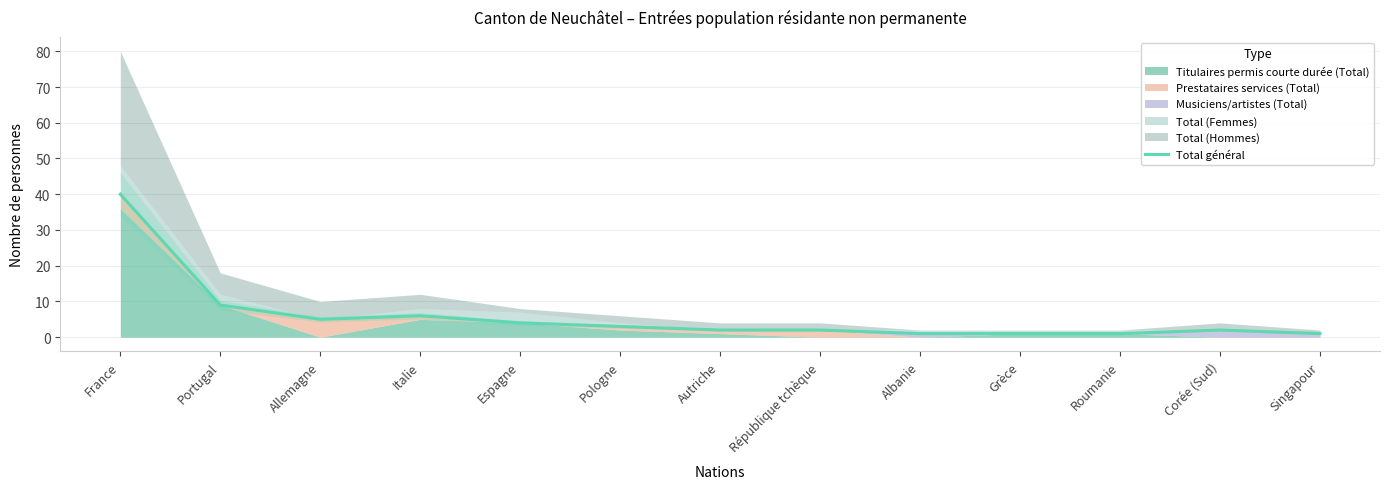

What is the difference between the values at Espagne and Autriche?

2